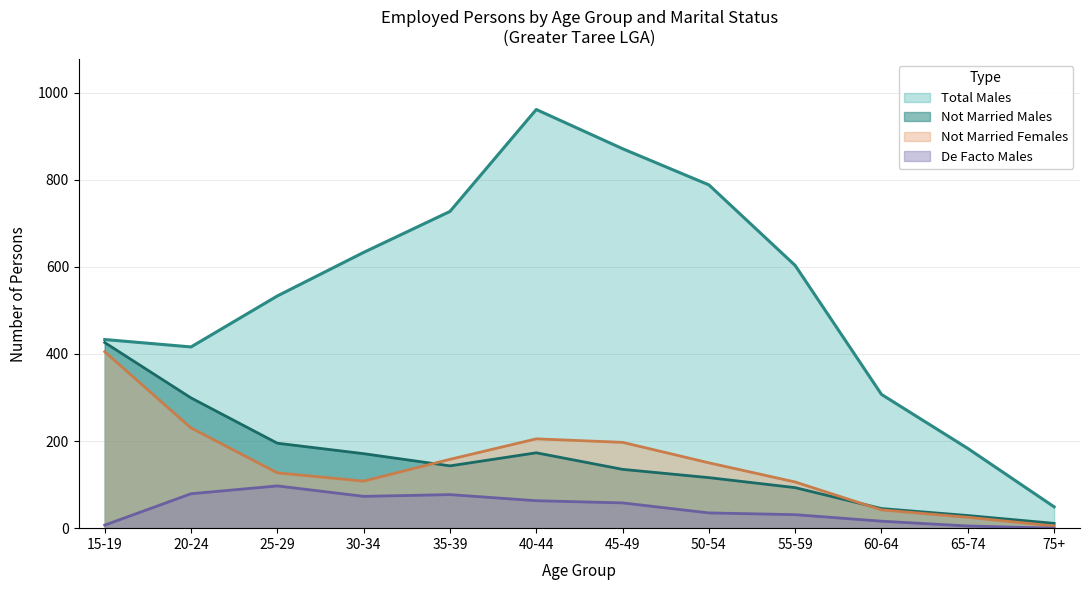

What is the lowest value of the Total Males series?

49